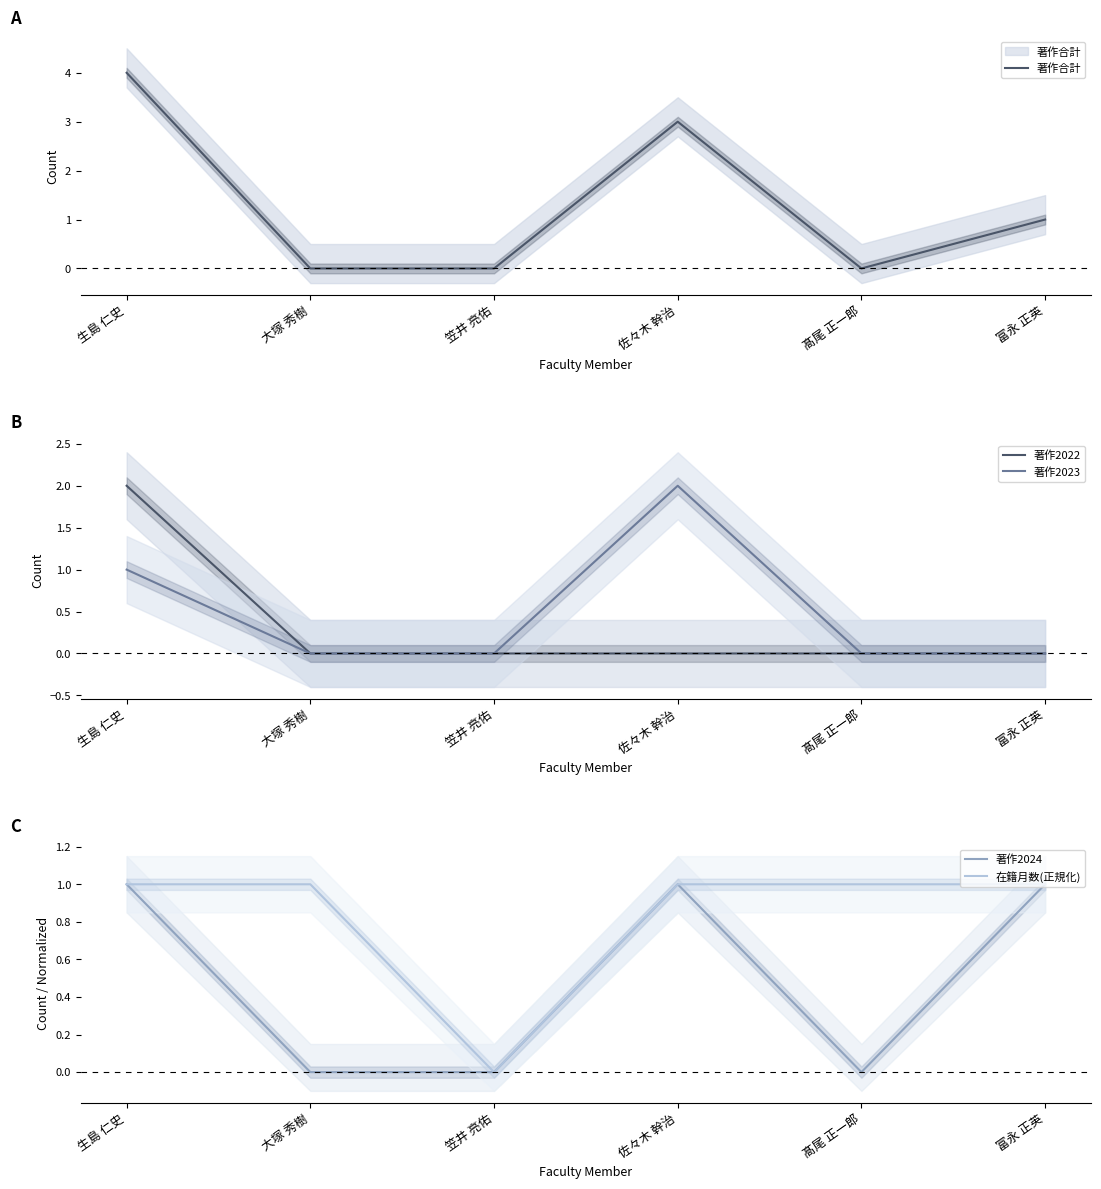

Which series has the largest range (max minus min)?

著作合計